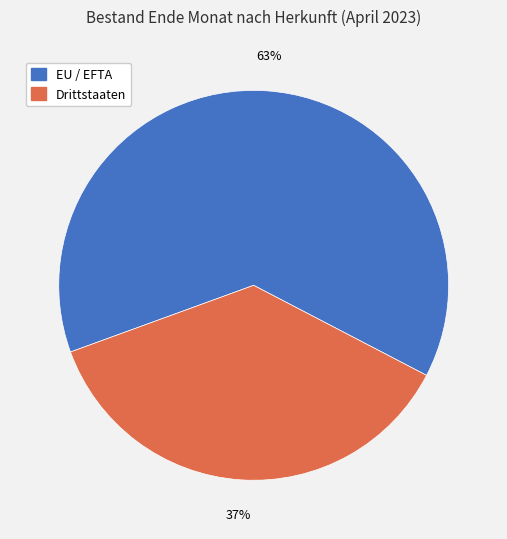

To the nearest percent, what percentage of the pie is Drittstaaten?

37%